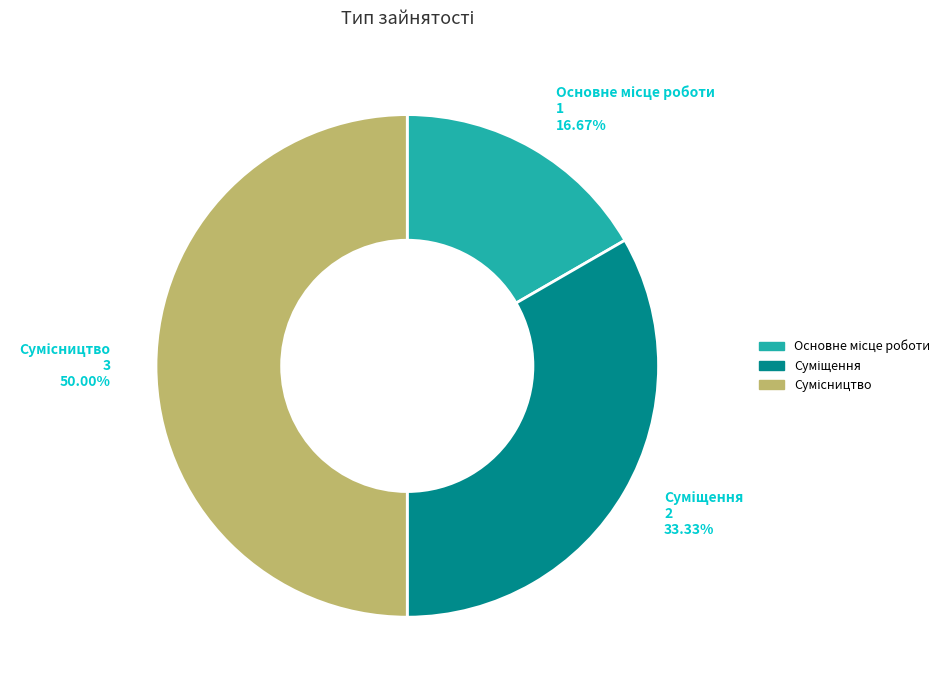

How many slices are in this pie chart?

3